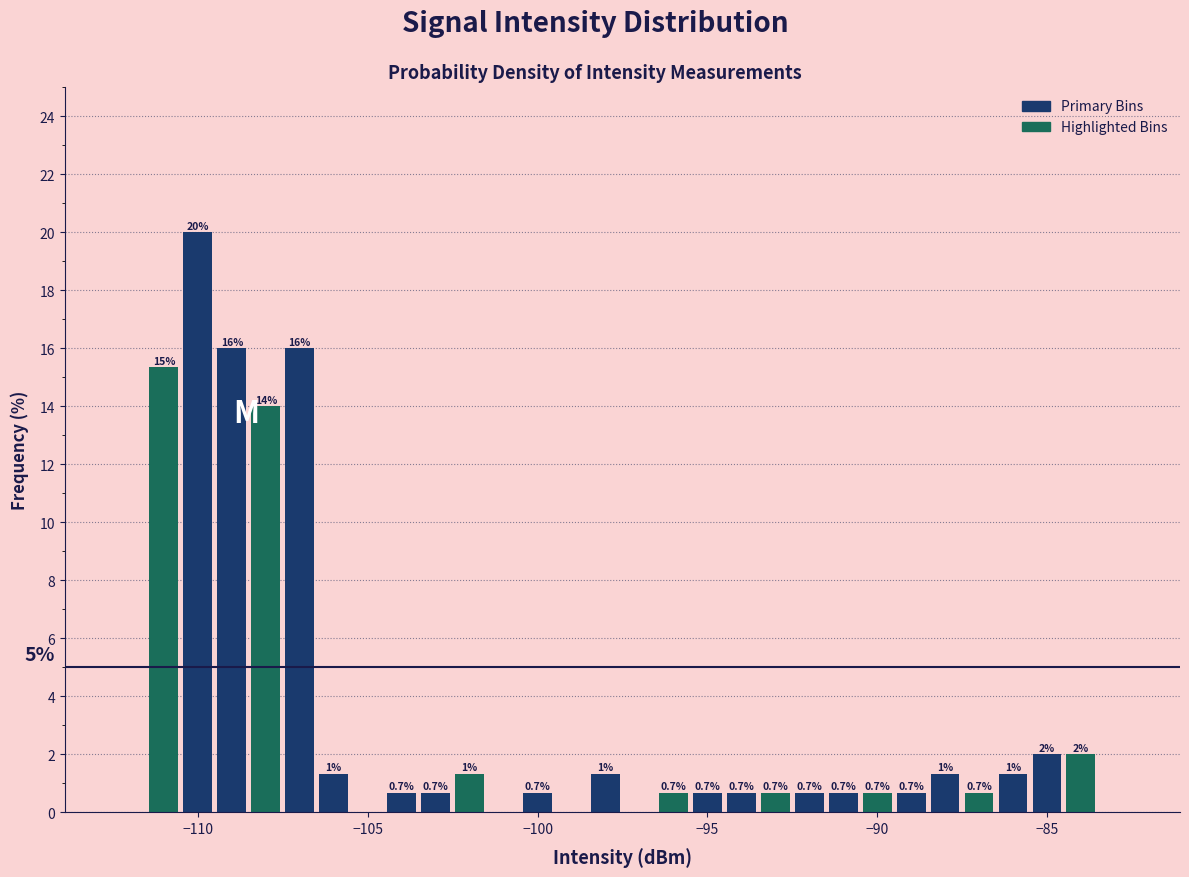

Around what value on the x-axis is the tallest bar? Give the approximate position of its centre, as read against the axis.

-110.0